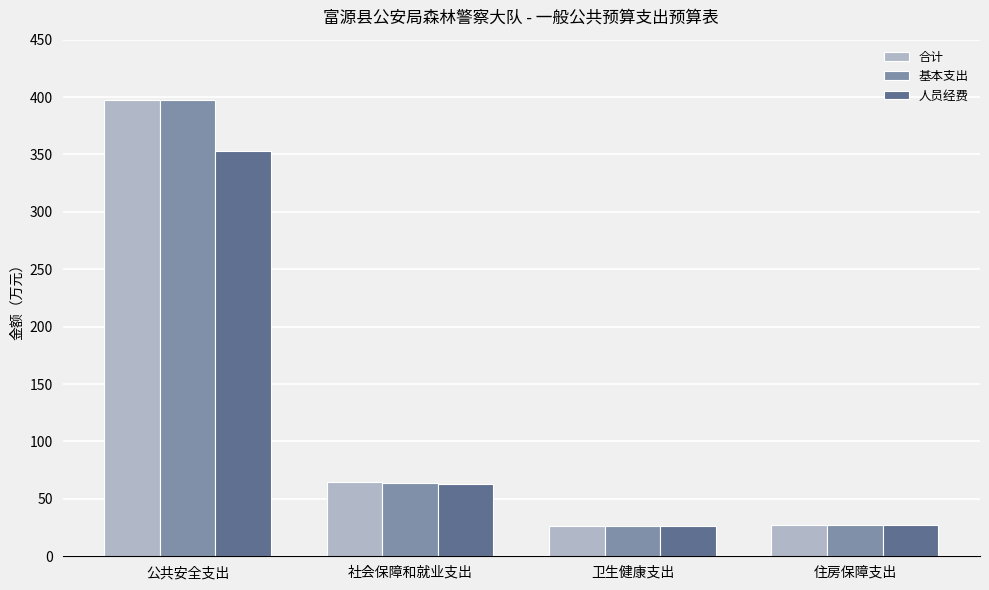

What is the difference between the maximum and minimum values in the 人员经费 series?

327.0